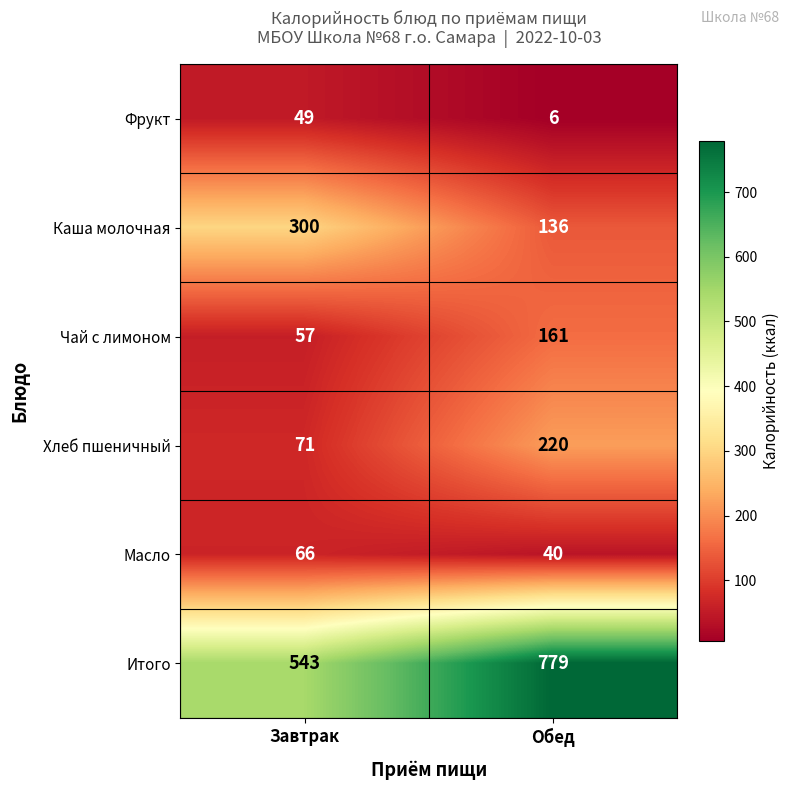

Is the value of Каша молочная at Обед greater than the value of Фрукт at Завтрак?

Yes